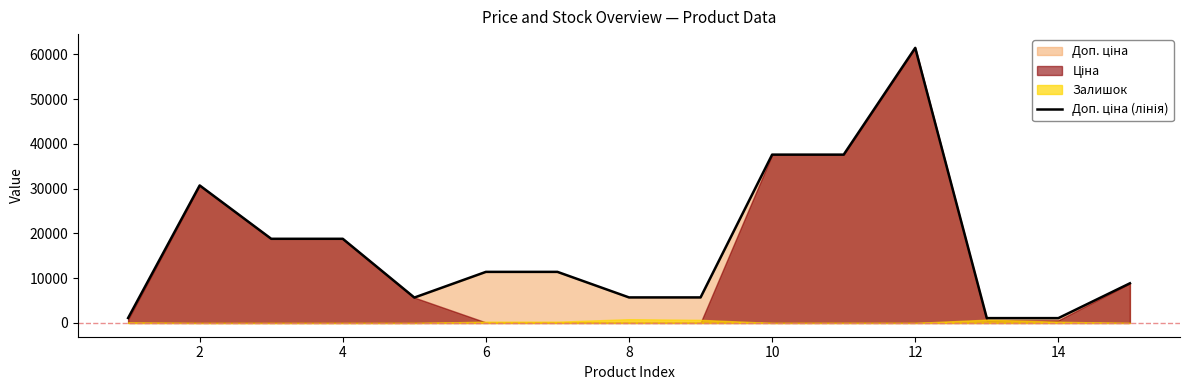

Reading left to right, list all the values displayed in this chart.

1109.2	30717.1	18796.8	18796.8	5673.8	11410.0	11410.0	5705.0	5705.0	37593.6	37593.6	61434.3	1081.7	1081.7	8856.7